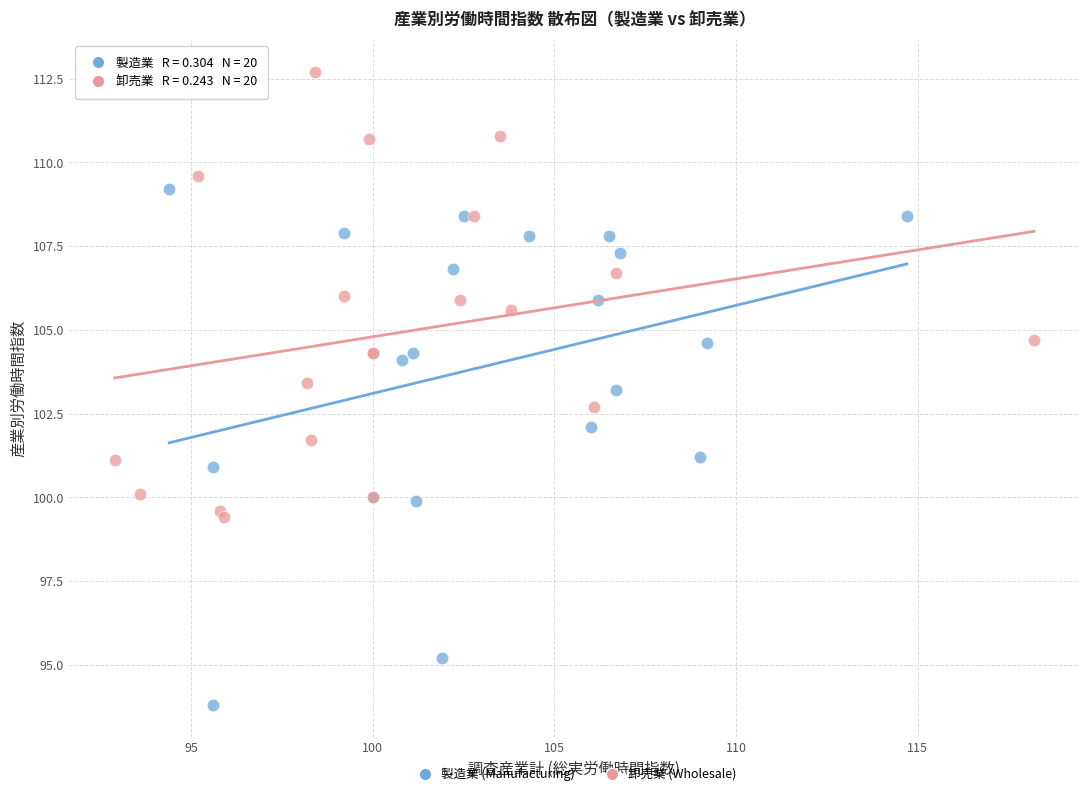

Which series reaches the maximum Y coordinate?

卸売業 (Wholesale)